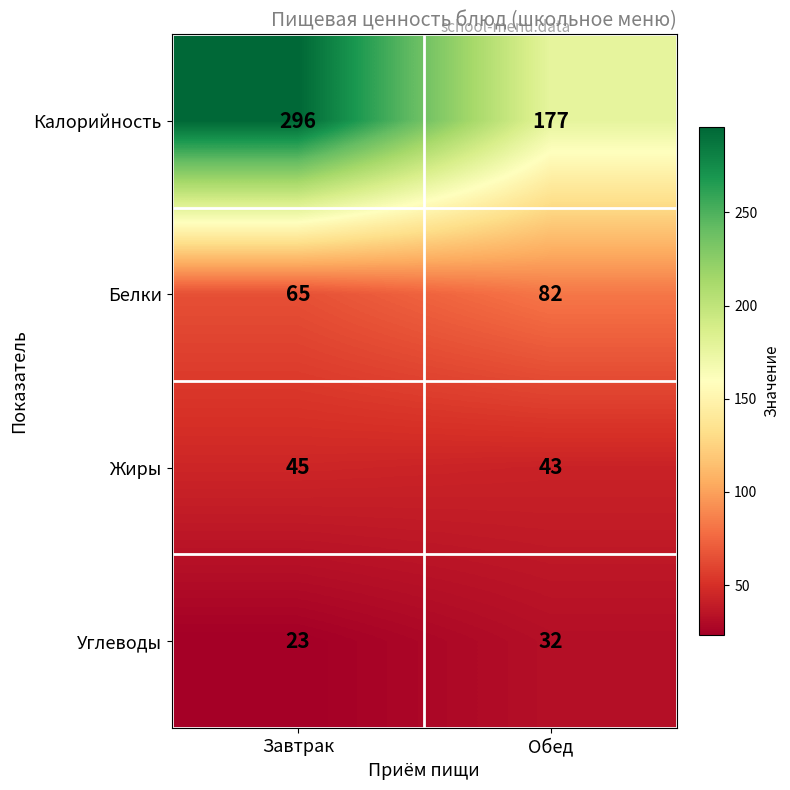

Which label corresponds to the largest value in the chart?

Завтрак